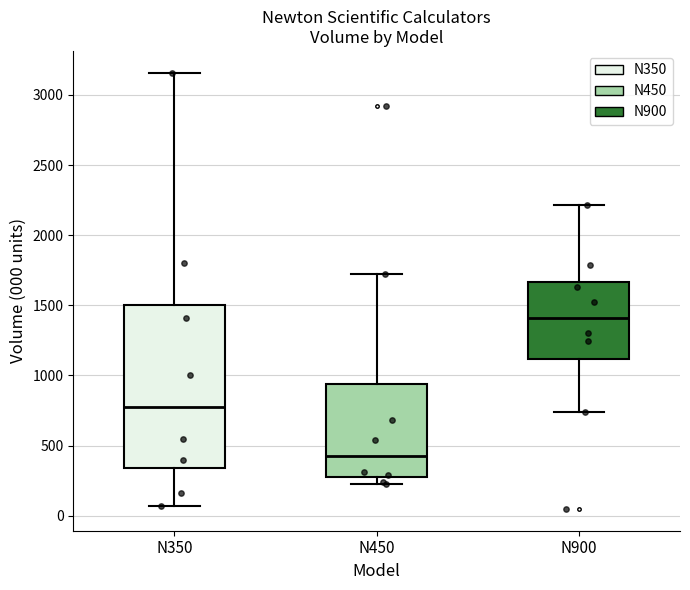

Which box has the lowest median line?

N450